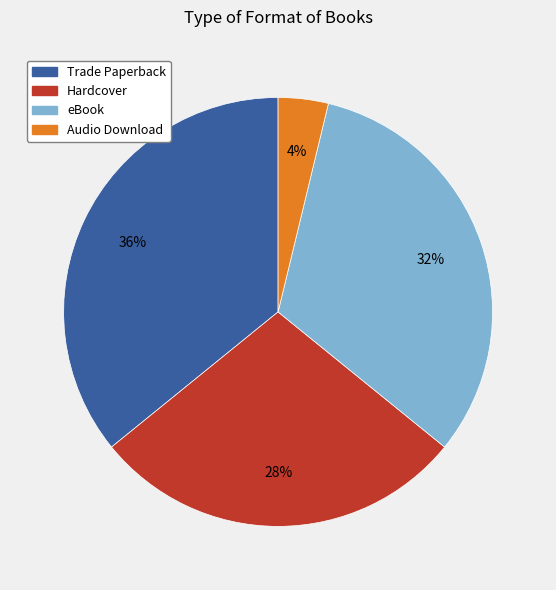

How many segments does this pie chart have?

4